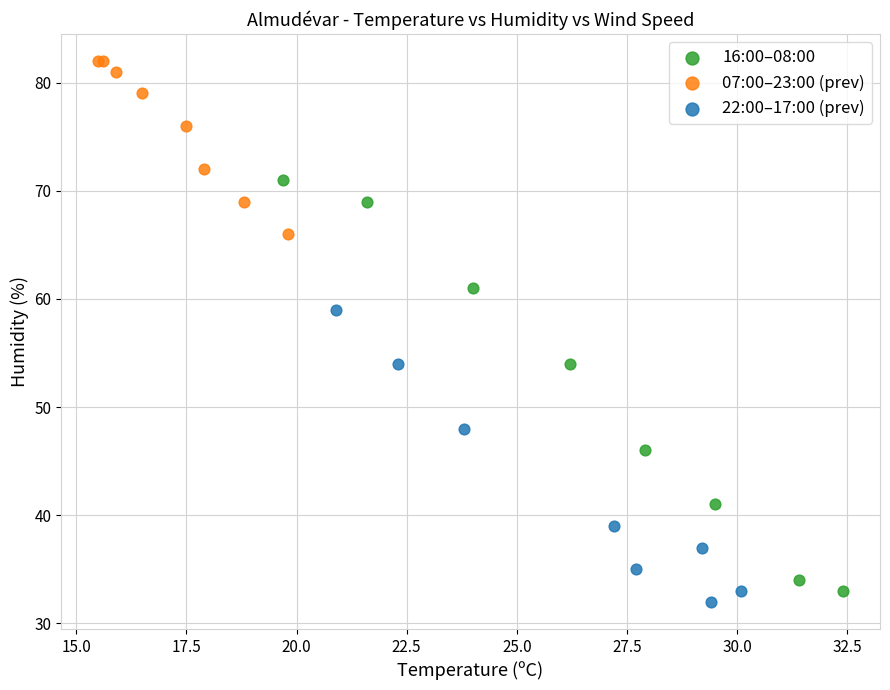

Which series contains the highest Y value?

07:00–23:00 (prev)